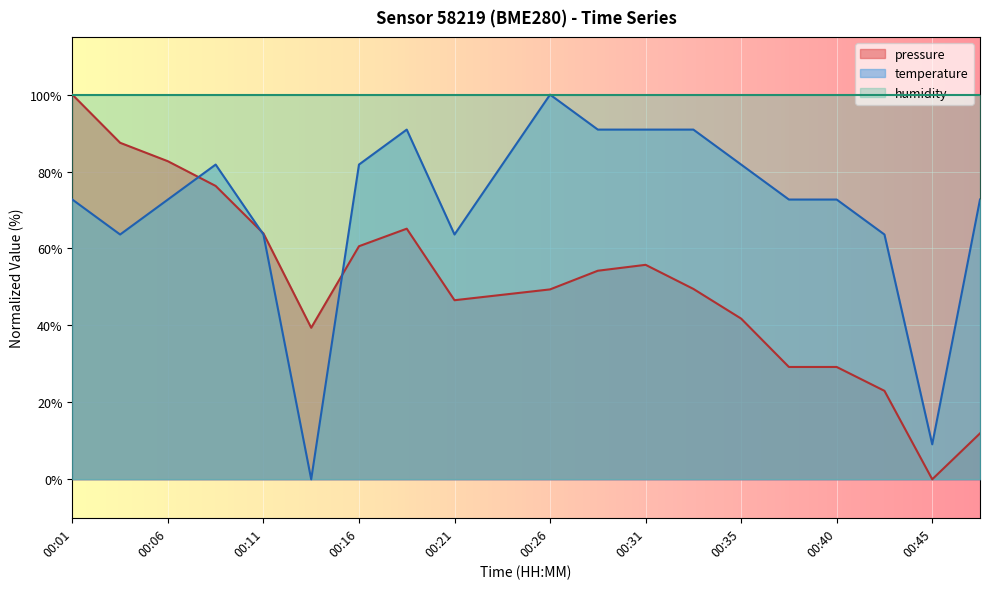

How many data points does each series have?

20